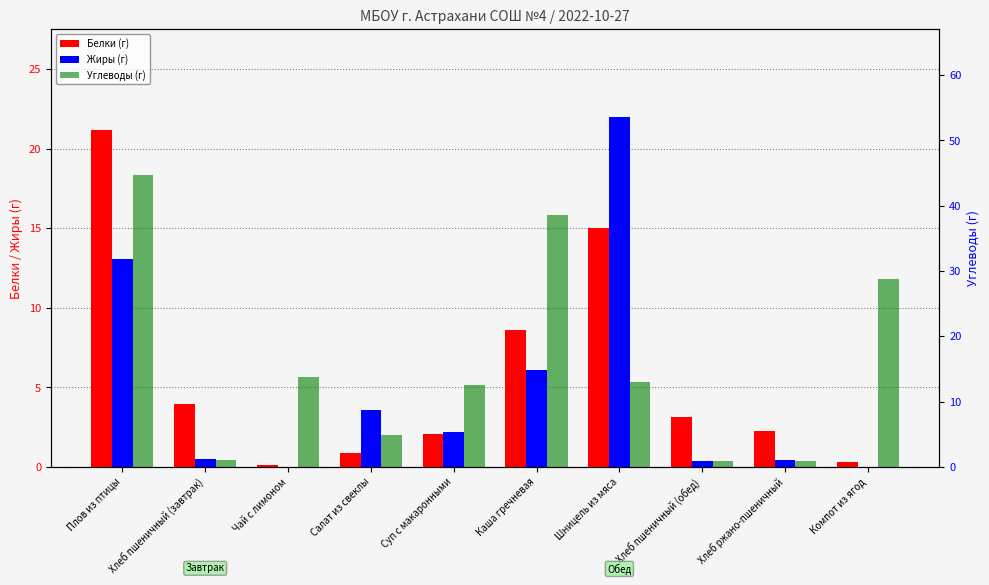

Reading right to left, transcribe all the data shown in this chart.

Белки (г): 0.3	2.2	3.2	15.0	8.6	2.1	0.8	0.1	4.0	21.2
Жиры (г): 0.0	0.4	0.4	22.0	6.1	2.2	3.6	0.0	0.5	13.1
Углеводы (г): 28.8	1.0	0.8	13.0	38.6	12.6	5.0	13.7	1.1	44.7